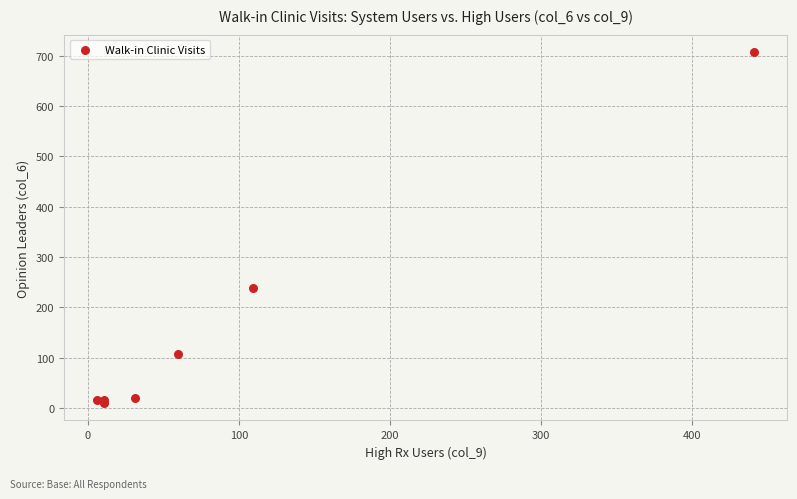

What Y value in the scatter plot is closest to 358?

239